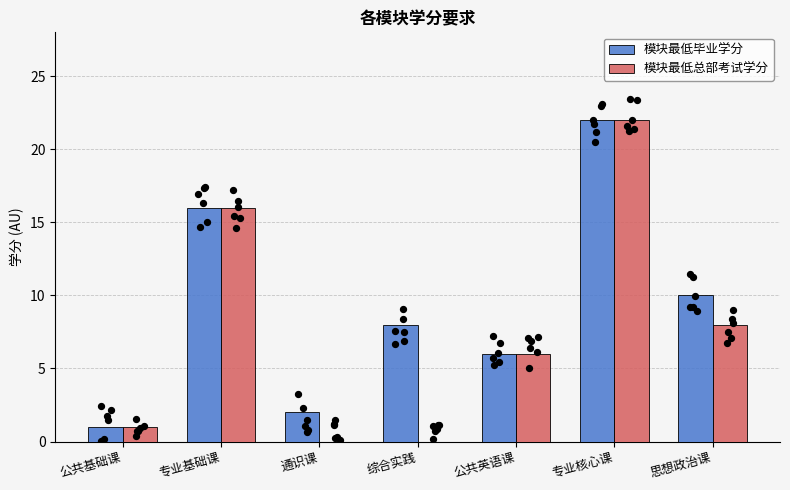

Which series reaches the maximum Y coordinate?

模块最低毕业学分